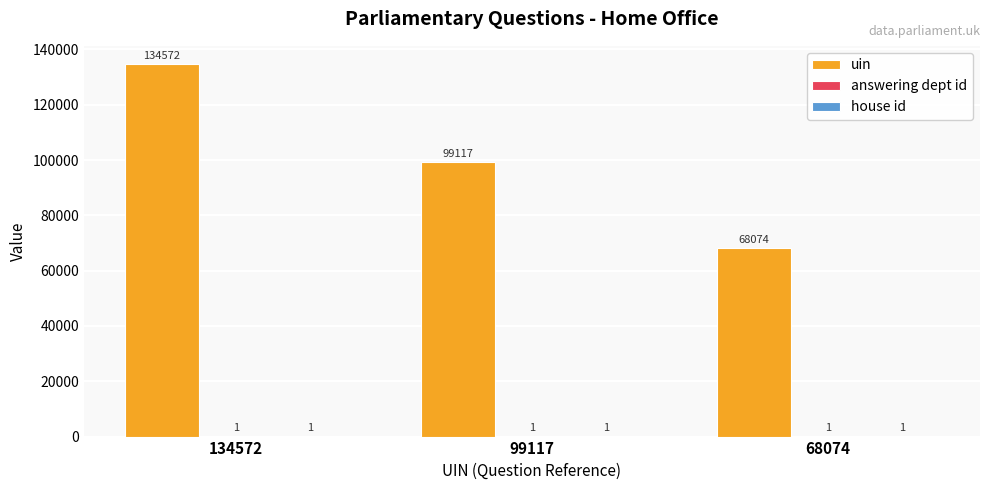

At which category is the sum across all series the highest?

134572